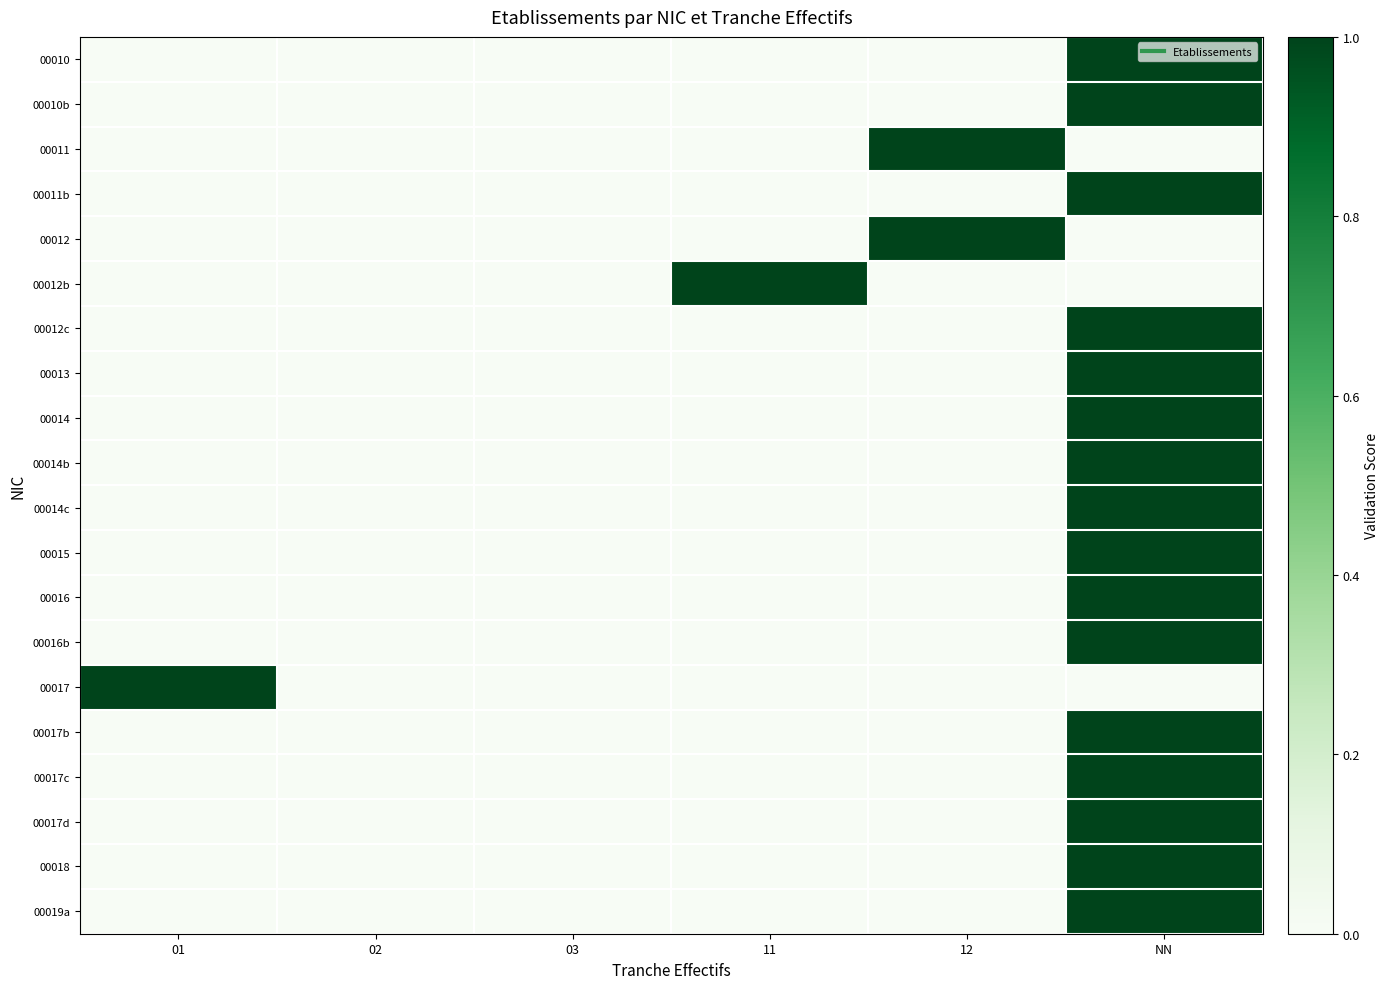

Reading right to left, what are all the values shown in this chart?

00010: NN=1	12=0	11=0	03=0	02=0	01=0
00010b: NN=1	12=0	11=0	03=0	02=0	01=0
00011: NN=0	12=1	11=0	03=0	02=0	01=0
00011b: NN=1	12=0	11=0	03=0	02=0	01=0
00012: NN=0	12=1	11=0	03=0	02=0	01=0
00012b: NN=0	12=0	11=1	03=0	02=0	01=0
00012c: NN=1	12=0	11=0	03=0	02=0	01=0
00013: NN=1	12=0	11=0	03=0	02=0	01=0
00014: NN=1	12=0	11=0	03=0	02=0	01=0
00014b: NN=1	12=0	11=0	03=0	02=0	01=0
00014c: NN=1	12=0	11=0	03=0	02=0	01=0
00015: NN=1	12=0	11=0	03=0	02=0	01=0
00016: NN=1	12=0	11=0	03=0	02=0	01=0
00016b: NN=1	12=0	11=0	03=0	02=0	01=0
00017: NN=0	12=0	11=0	03=0	02=0	01=1
00017b: NN=1	12=0	11=0	03=0	02=0	01=0
00017c: NN=1	12=0	11=0	03=0	02=0	01=0
00017d: NN=1	12=0	11=0	03=0	02=0	01=0
00018: NN=1	12=0	11=0	03=0	02=0	01=0
00019a: NN=1	12=0	11=0	03=0	02=0	01=0